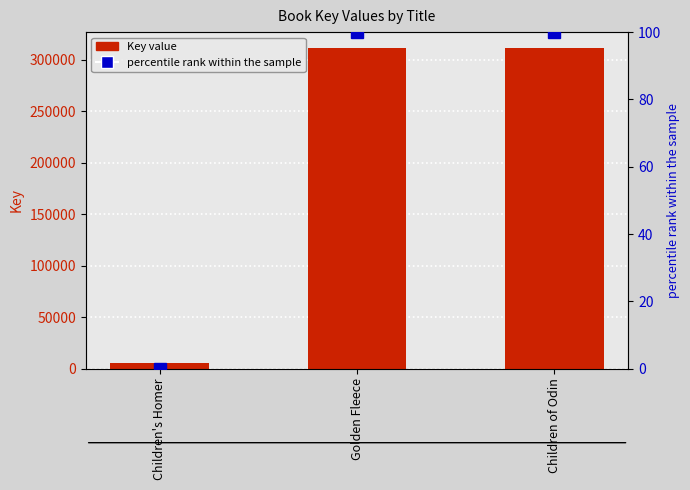

What is the sum of the percentile rank values at Children's Homer and Golden Fleece?

100.0